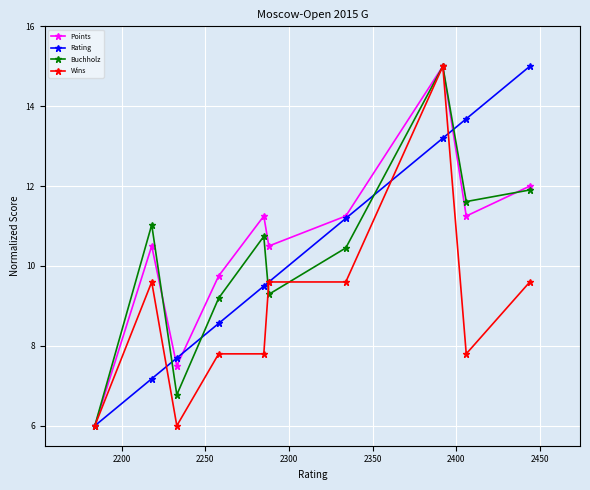

Which series has the largest total across all categories?

Points